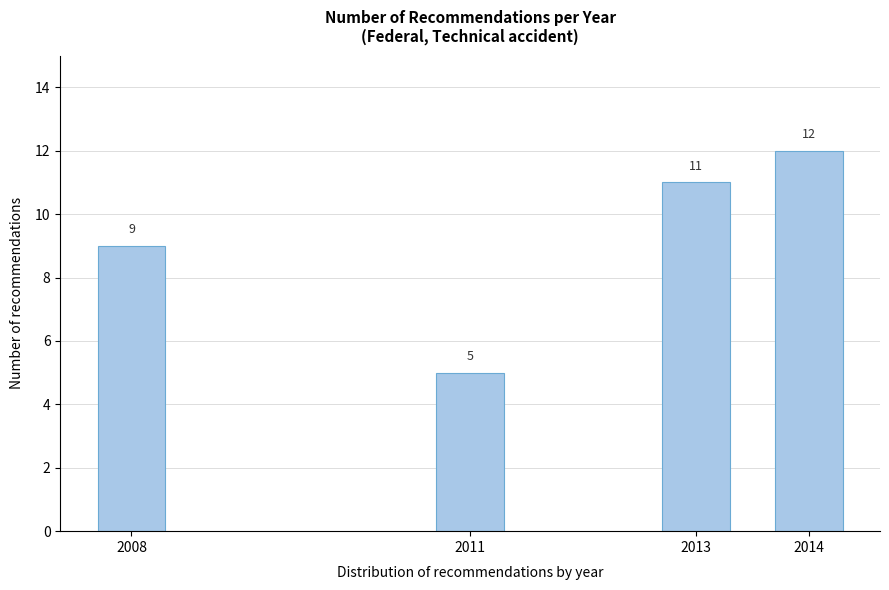

Reading left to right, list all the values displayed in this chart.

2008=9	2011=5	2013=11	2014=12